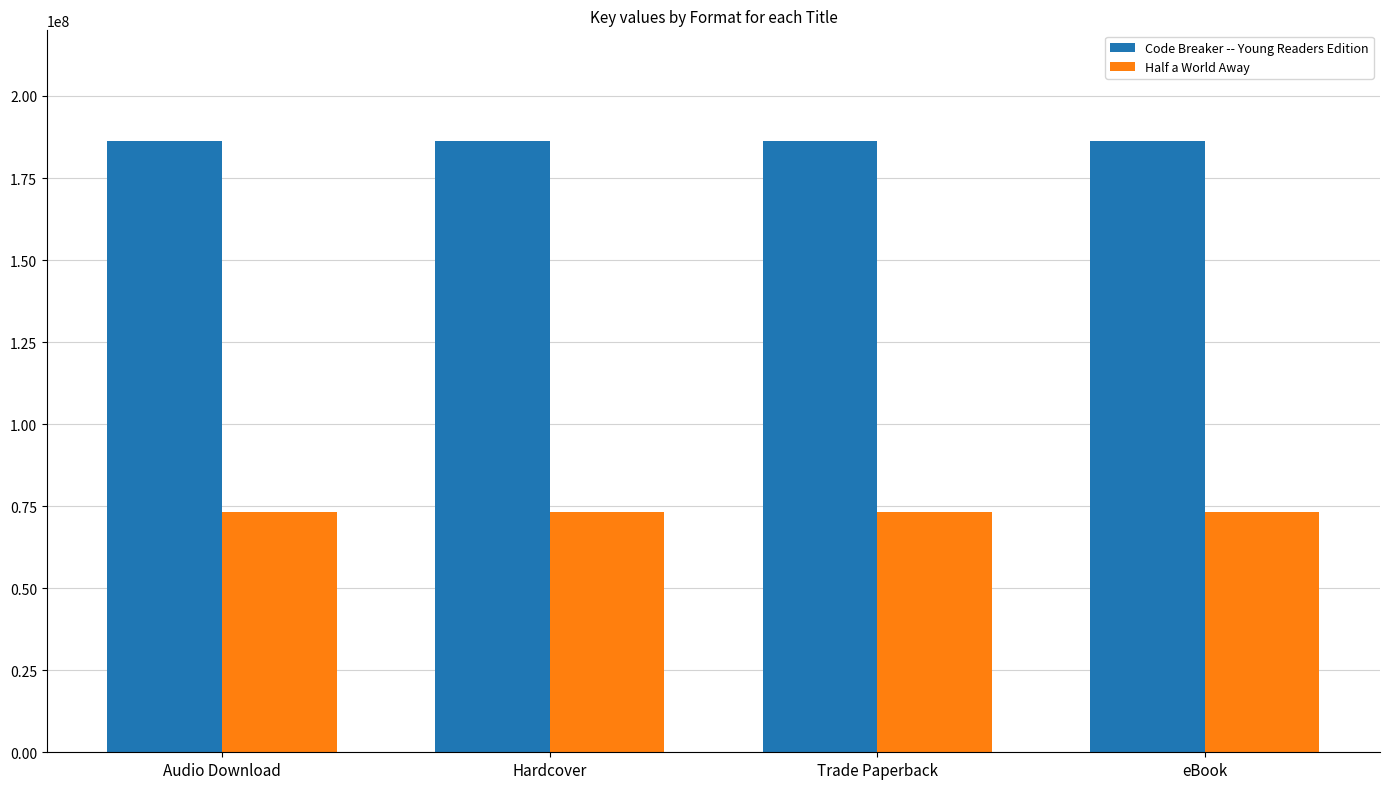

What is the average value of the Half a World Away series?

73357547